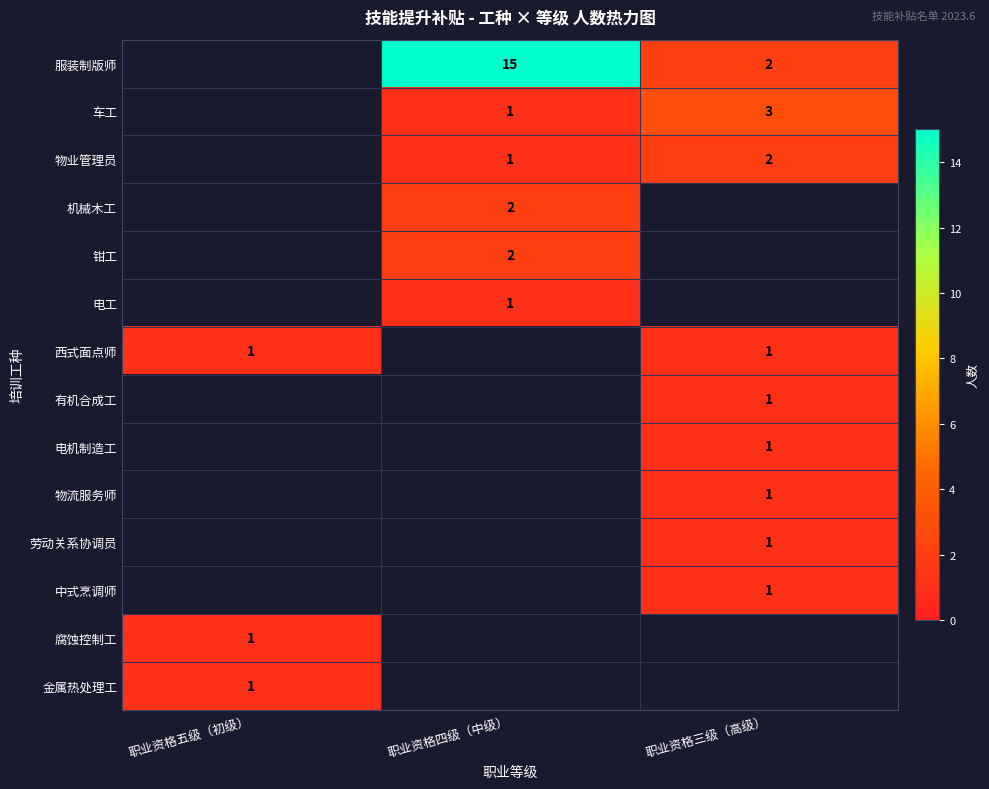

The value of 有机合成工 at 职业资格三级（高级） is 1. True or false?

True